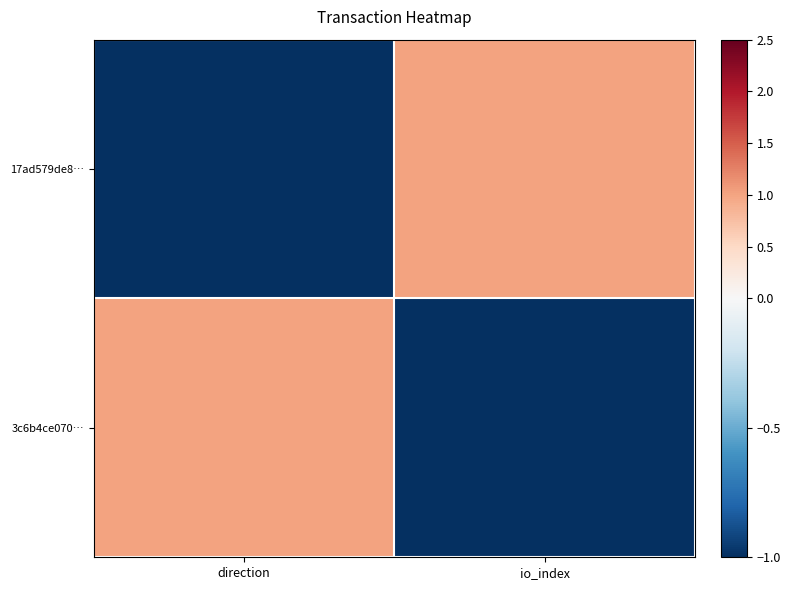

Reading left to right, list all the values displayed in this chart.

17ad579de8…: direction=-1	io_index=1
3c6b4ce070…: direction=1	io_index=-1